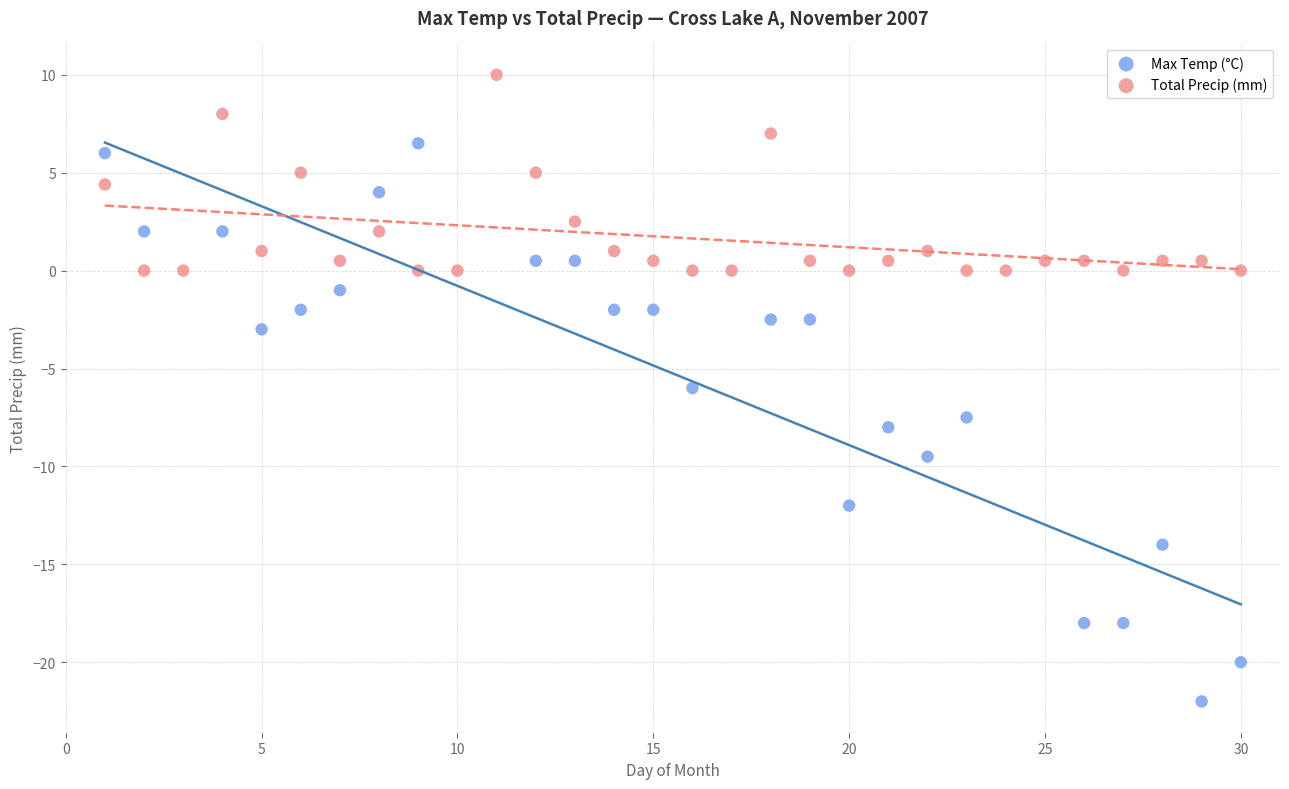

Which series has the widest spread of Y values?

Max Temp (°C)